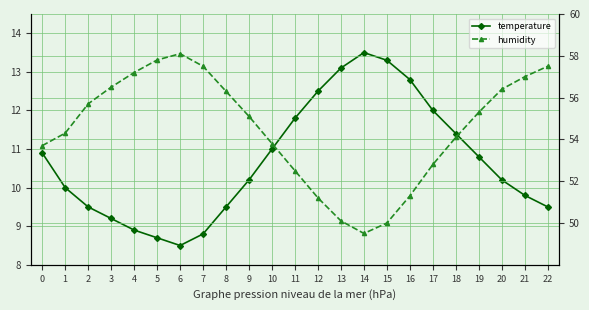

True or false: temperature has more than 0 interior local peaks.

True